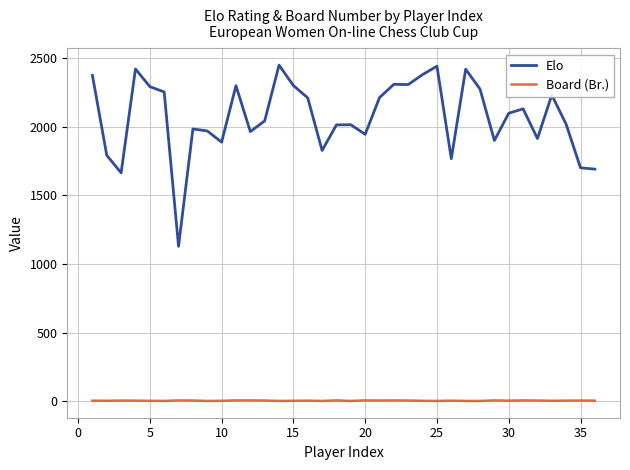

True or false: Board (Br.) and Elo intersect in this chart.

False